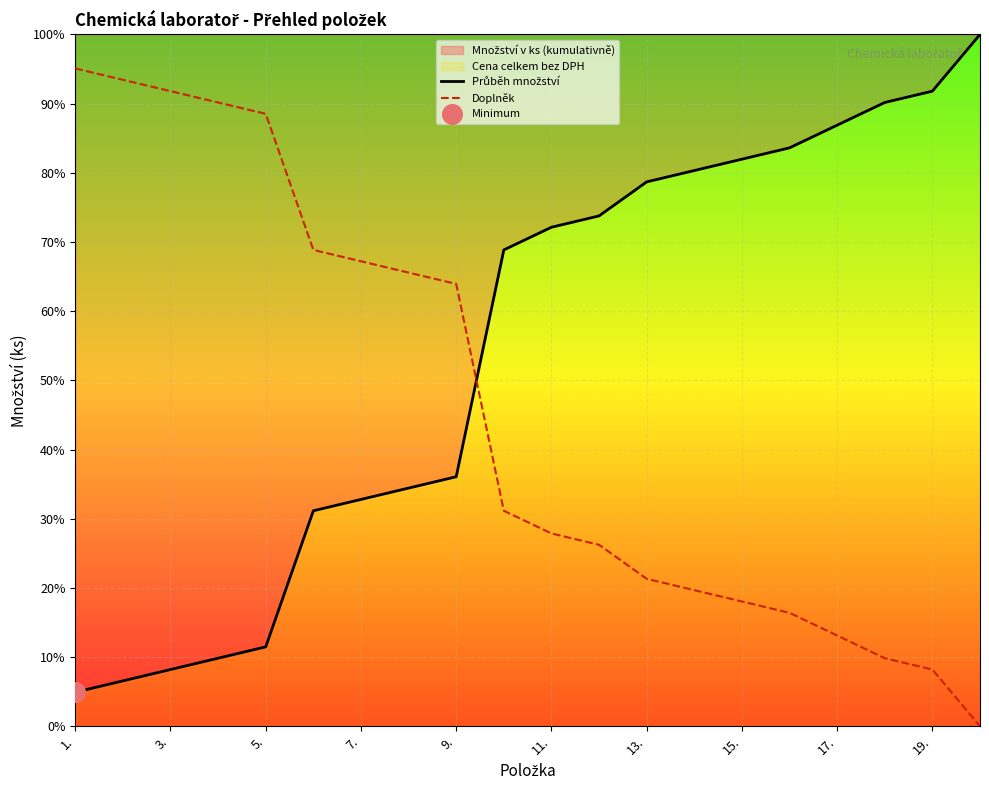

At which category is the sum across all series the highest?

1.